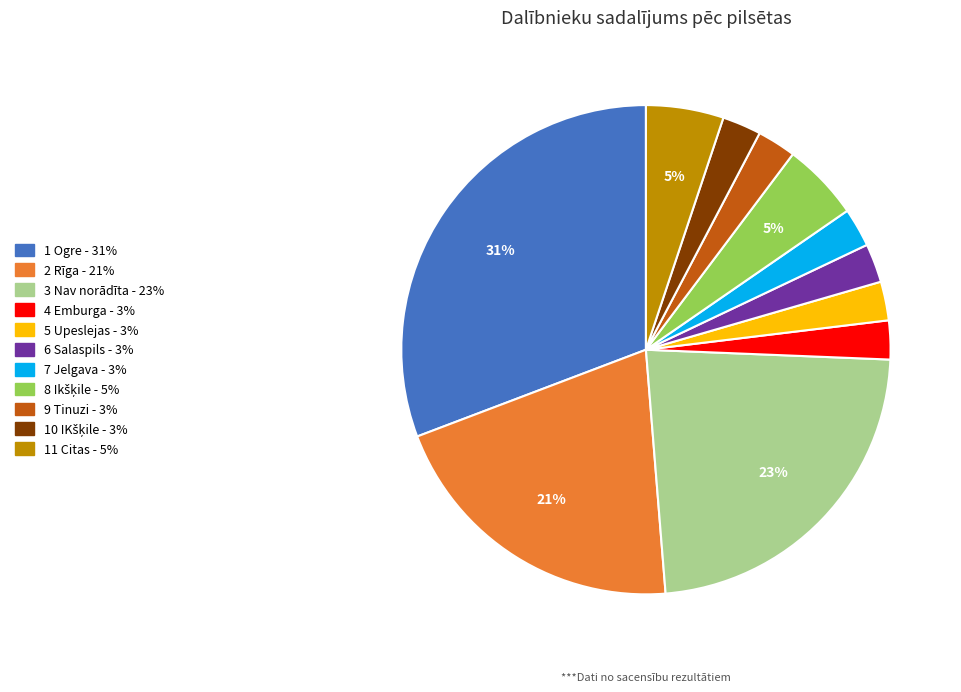

Does any single category account for the majority?

No